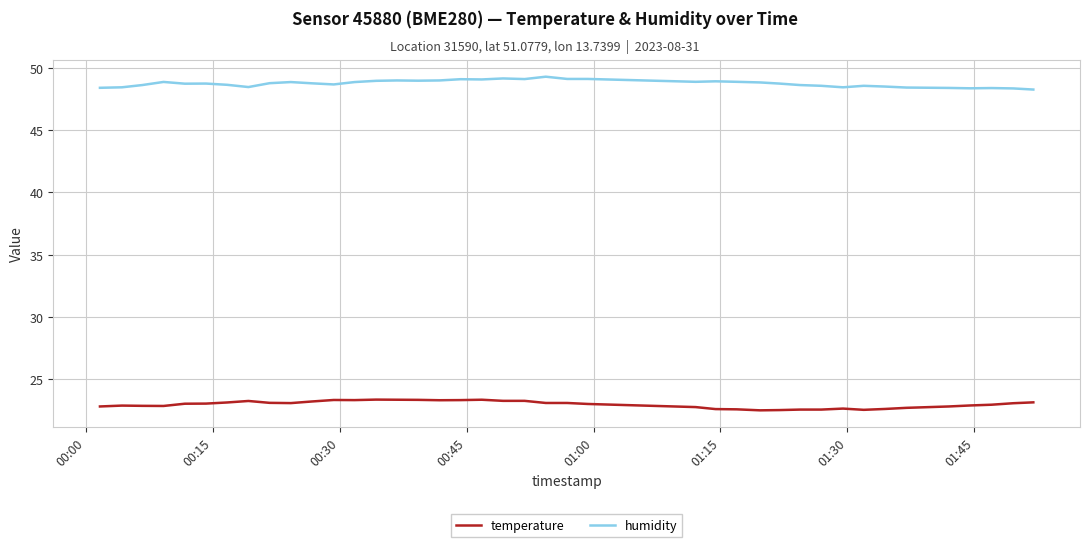

List the series in order of their overall mean, highest first.

humidity, temperature